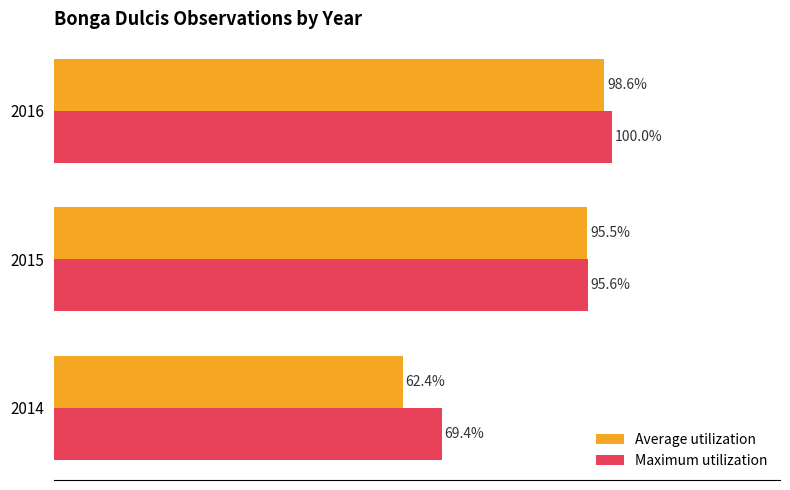

Which series has the largest total across all categories?

Maximum utilization